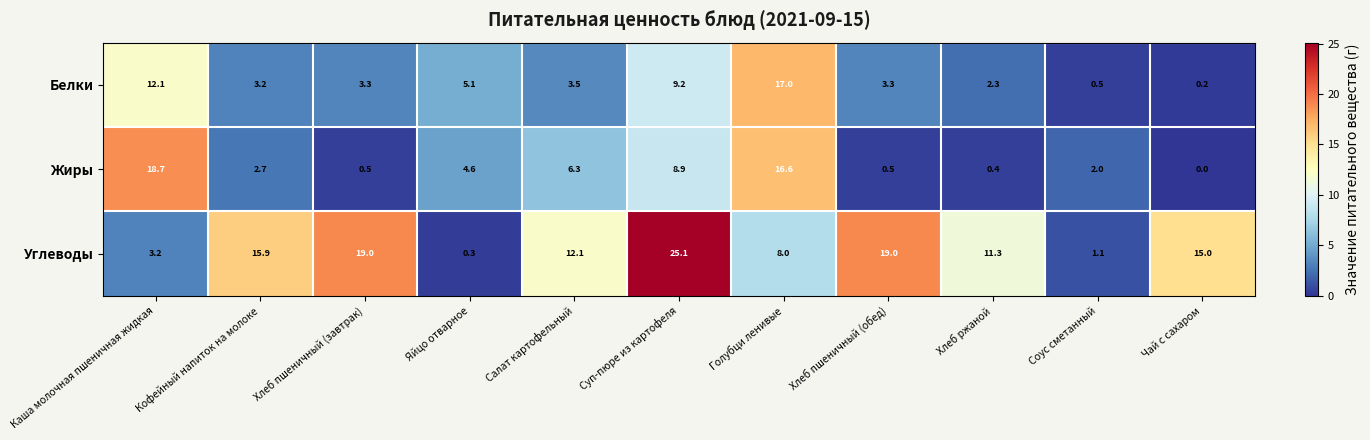

What is the difference between the highest and lowest values at Хлеб пшеничный (обед)?

18.5